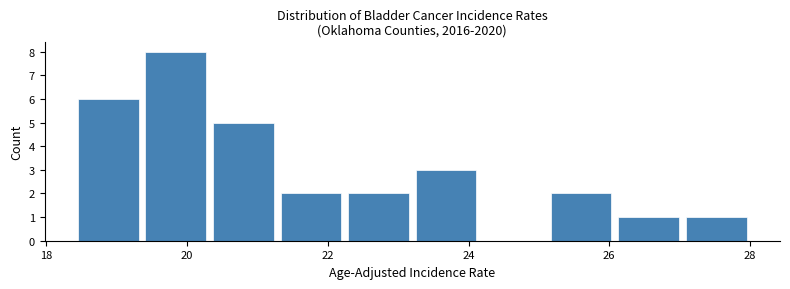

Reading left to right, list every bar in this chart as the range it spans on the x-axis followed by its height. Neither the bar edges nor the heights are printed on the chart, so give them approximately, as read against the axes.

18.40 to 19.36: 6
19.36 to 20.32: 8
20.32 to 21.28: 5
21.28 to 22.24: 2
22.24 to 23.20: 2
23.20 to 24.16: 3
24.16 to 25.12: 0
25.12 to 26.08: 2
26.08 to 27.04: 1
27.04 to 28.00: 1